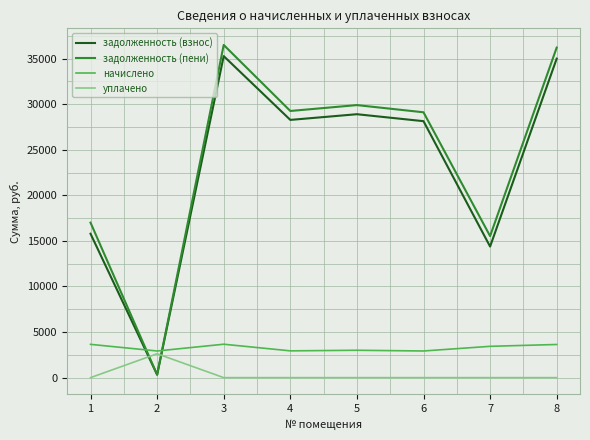

Which series has the widest spread of values?

задолженность (пени)